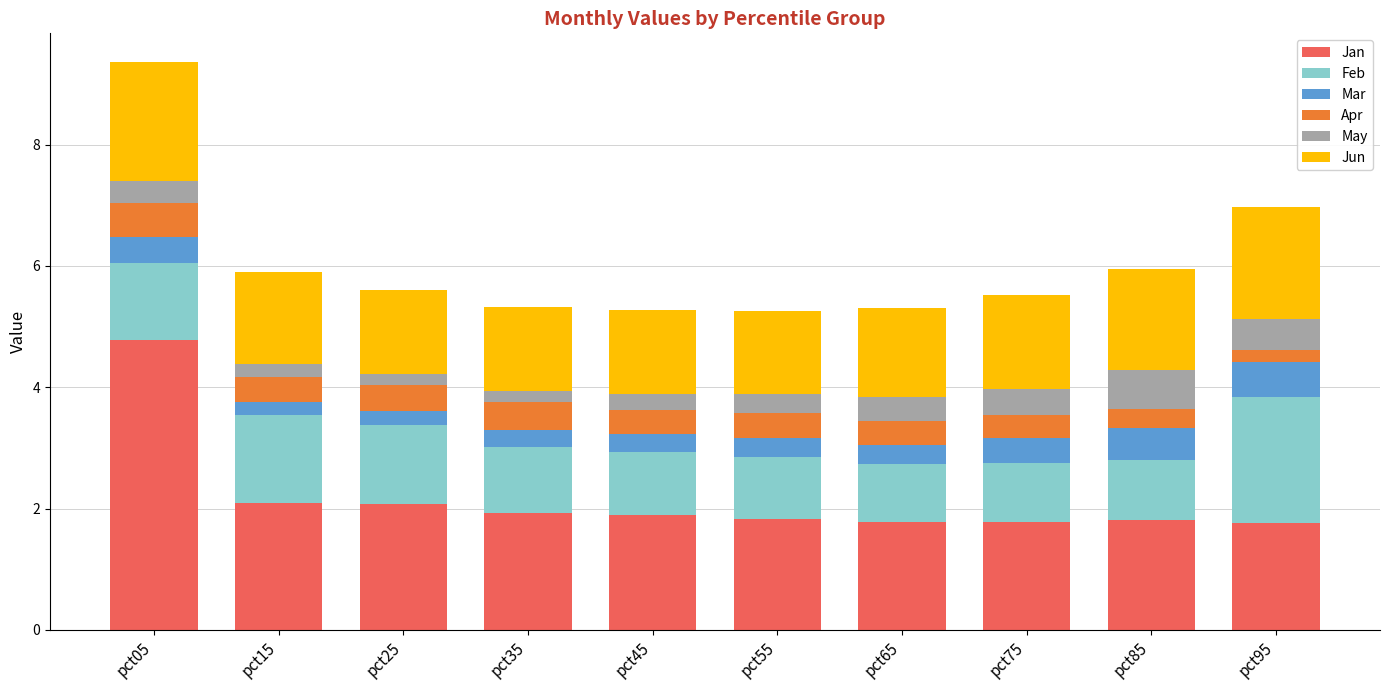

At which category is the sum across all series the highest?

pct05